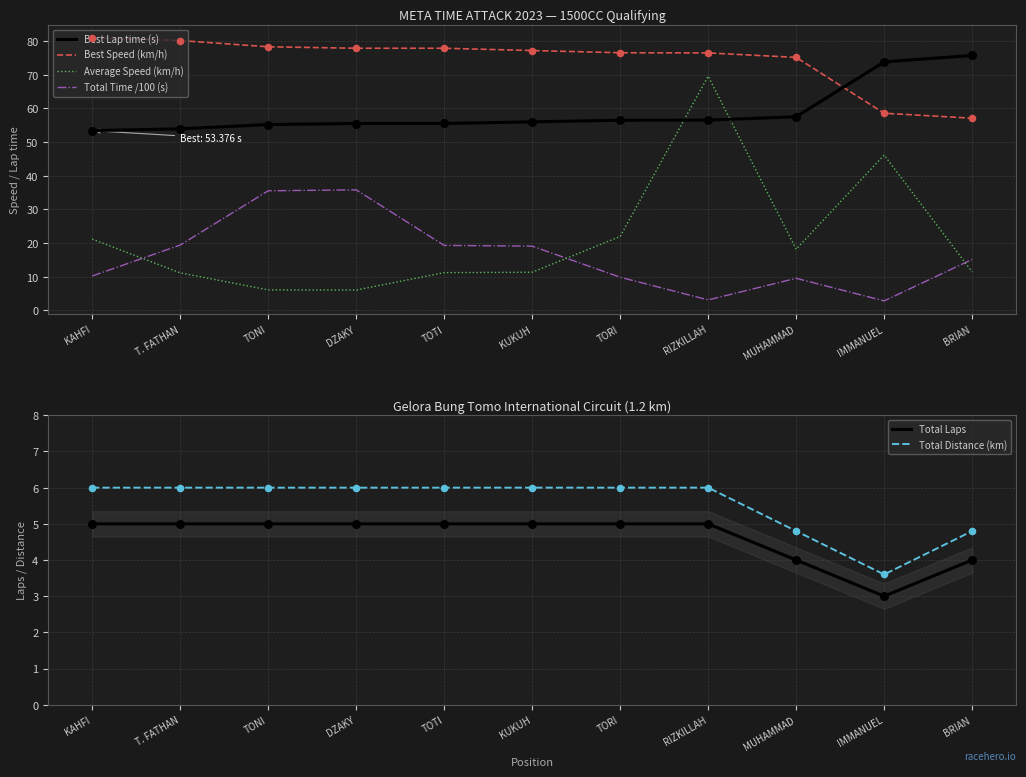

At which category is the sum across all series the highest?

RIZKILLAH